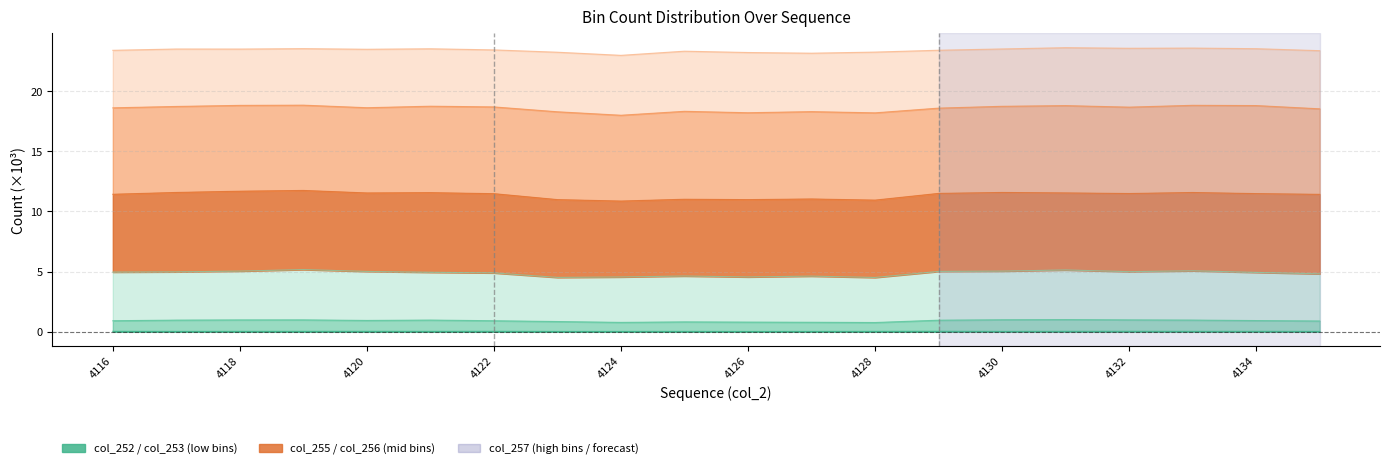

How many lines are shown in the chart?

3